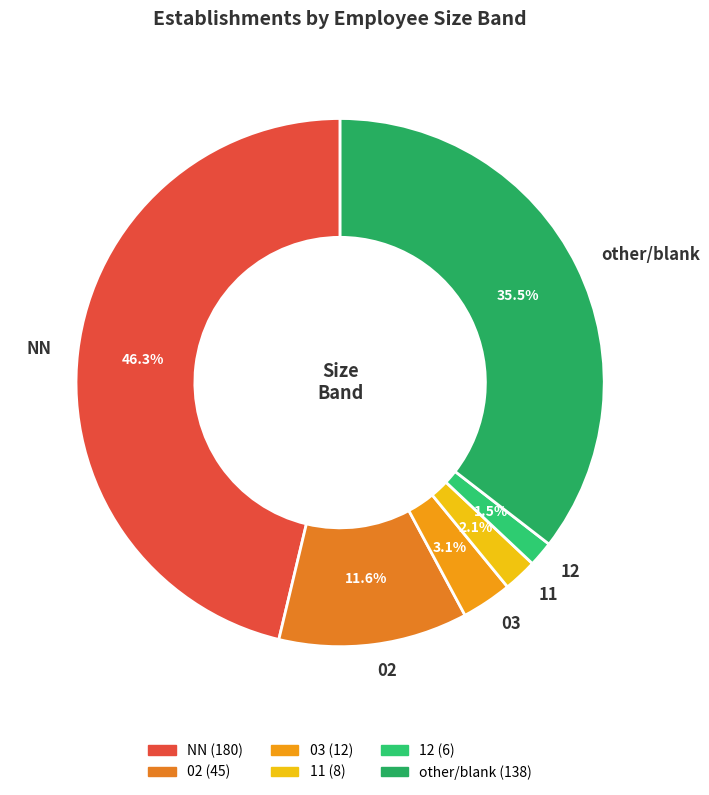

Rank the categories by value from lowest to highest.

12, 11, 03, 02, other/blank, NN